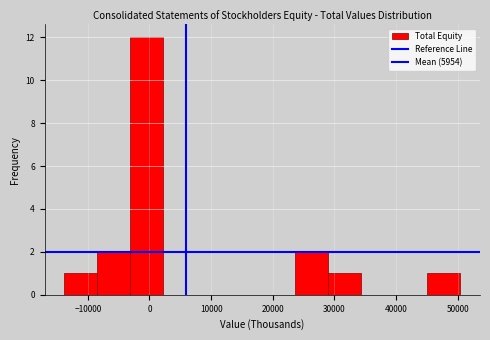

Reading left to right, list every bar in this chart as the range it spans on the x-axis followed by its height. Neither the bar edges nor the heights are printed on the chart, so give them approximately, as read against the axes.

-14000 to -8000: 1
-8000 to -3000: 2
-3000 to 2000: 12
2000 to 8000: 0
8000 to 13000: 0
13000 to 18000: 0
18000 to 24000: 0
24000 to 29000: 2
29000 to 34000: 1
34000 to 40000: 0
40000 to 45000: 0
45000 to 50000: 1